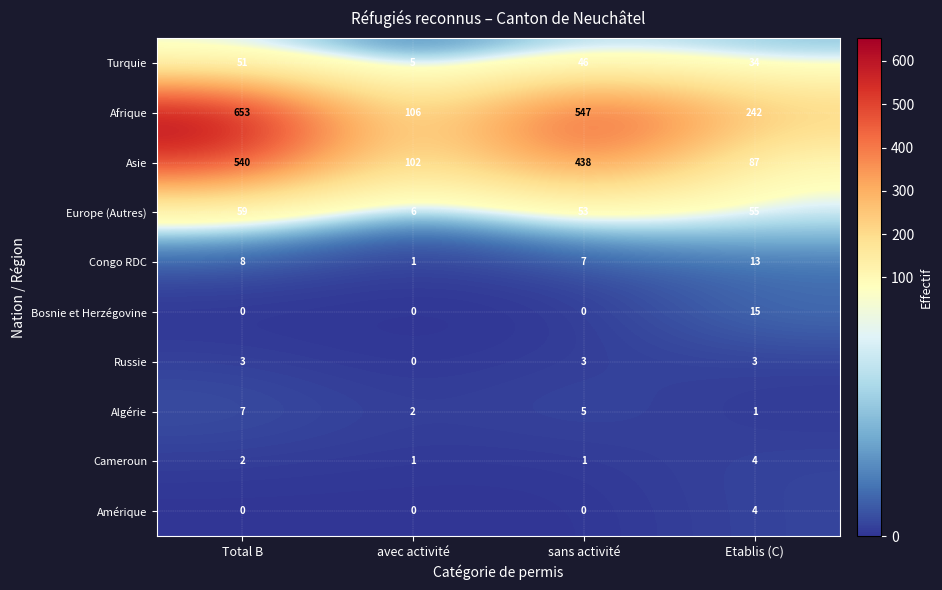

What is the maximum value for Russie?

3